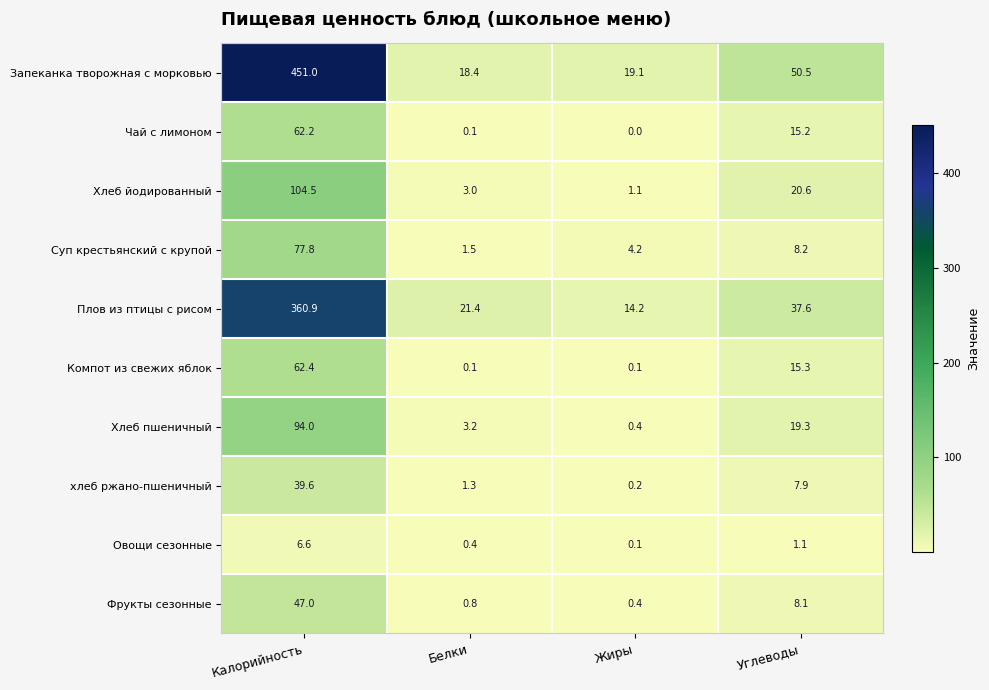

Is it true that Чай с лимоном equals 15.2 at Углеводы?

True